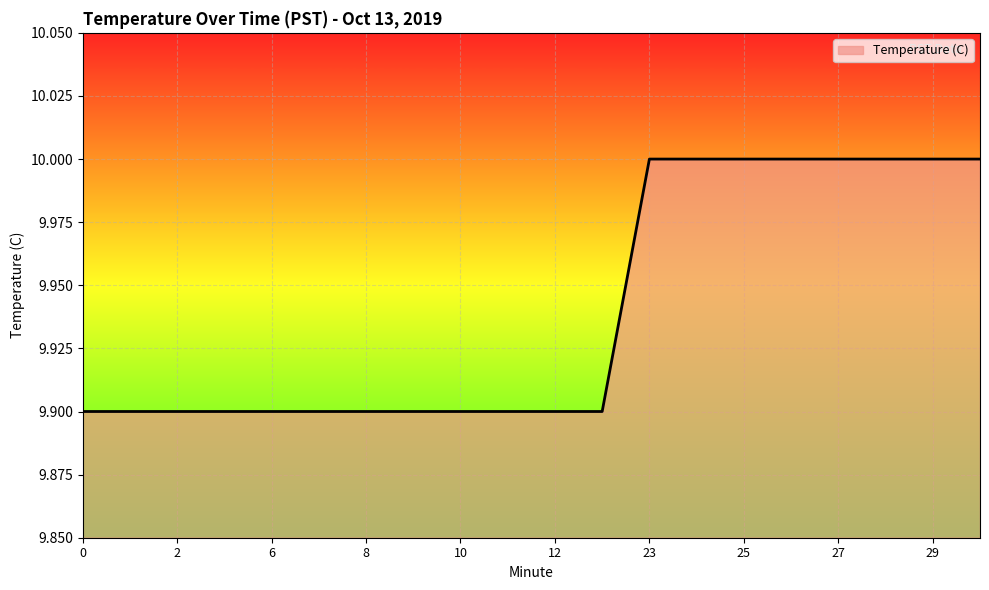

What is the minimum value shown in the chart?

9.9